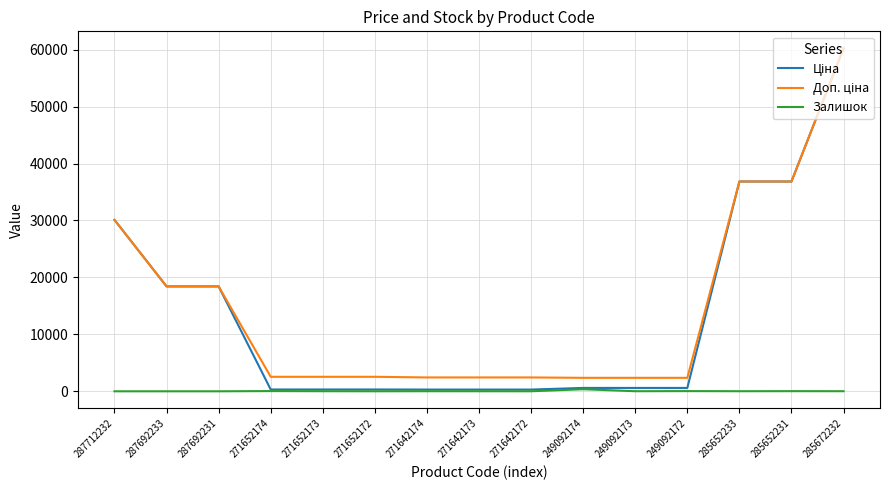

How many series are shown in this chart?

3